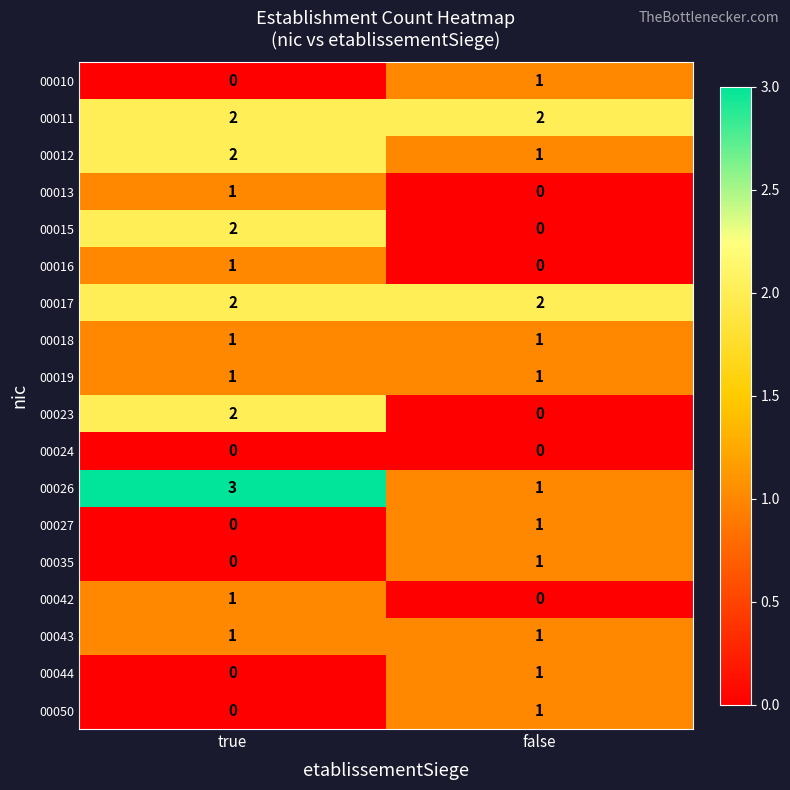

What is the total value across all series at false?

14